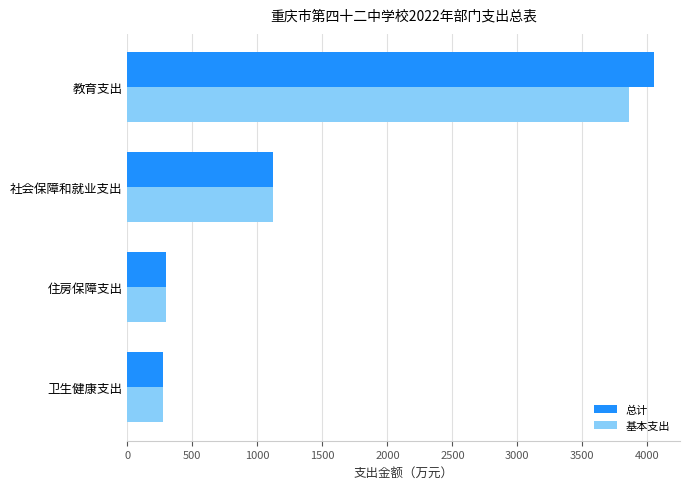

What is the minimum value for 基本支出?

273.7